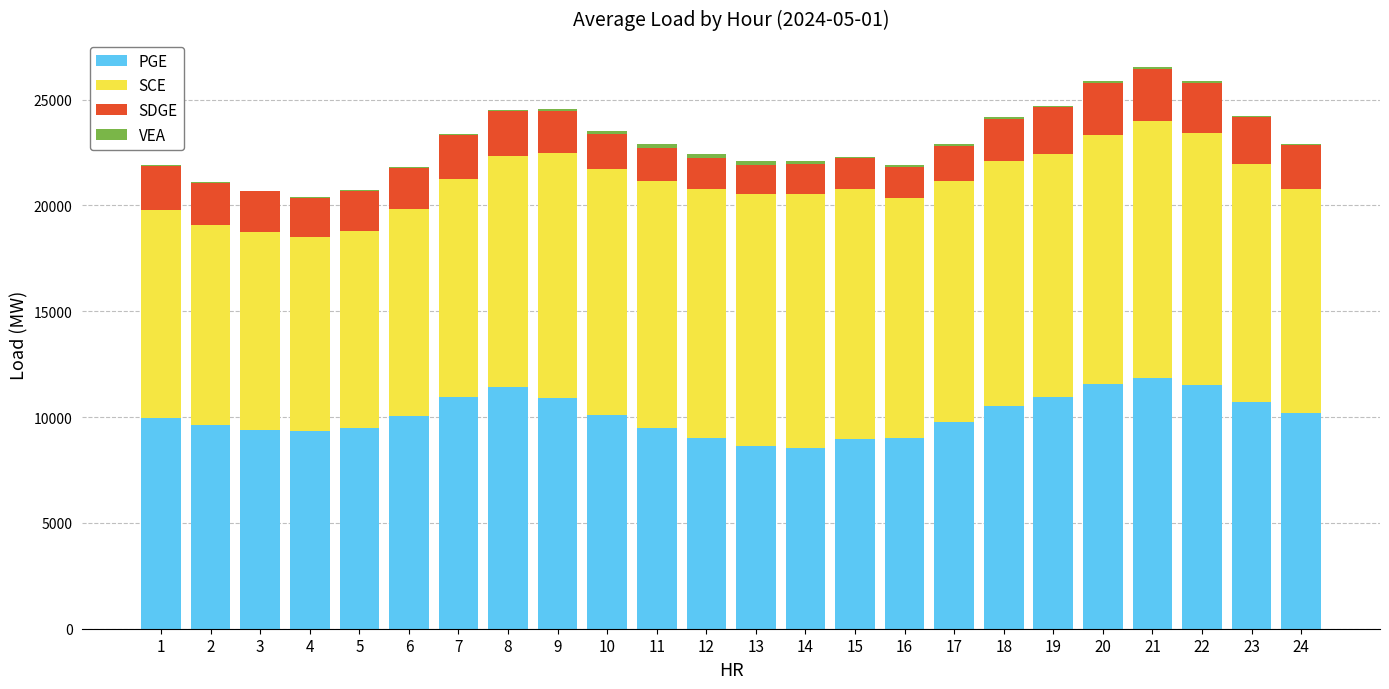

What is the sum of all VEA values?

1993.5